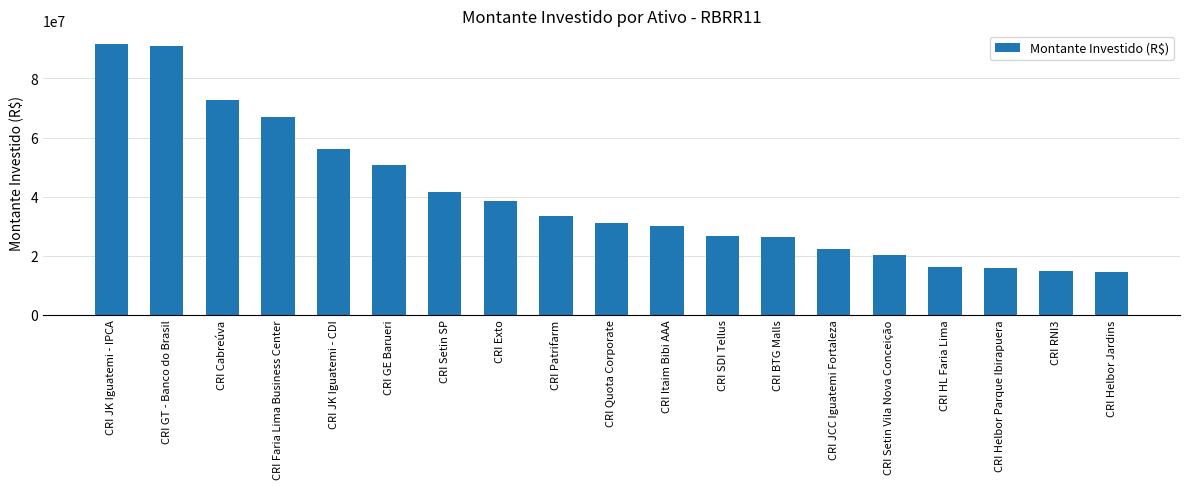

What is the label of the 12th bar from the left?

CRI SDI Tellus